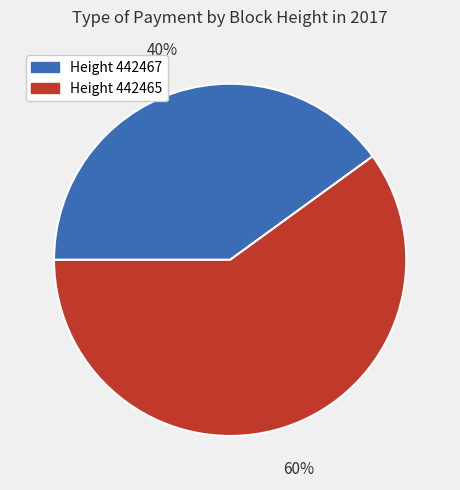

True or false: Height 442465 accounts for 60% of the total.

True